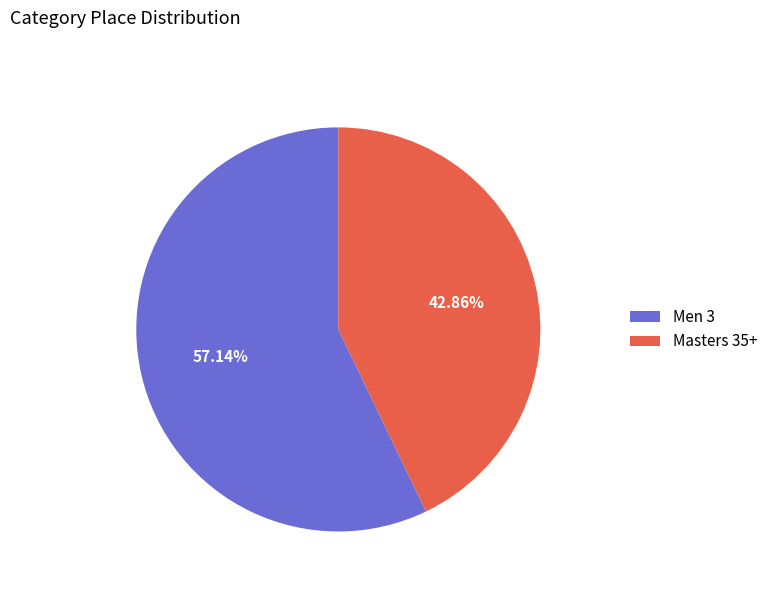

Which slice is the smallest?

Masters 35+